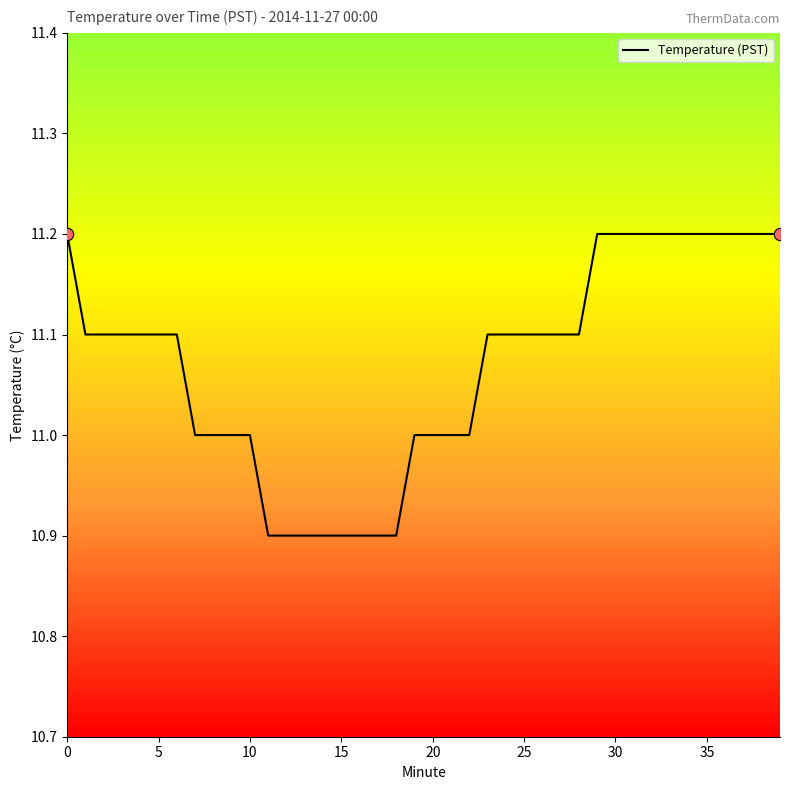

What is the smallest value displayed?

10.9